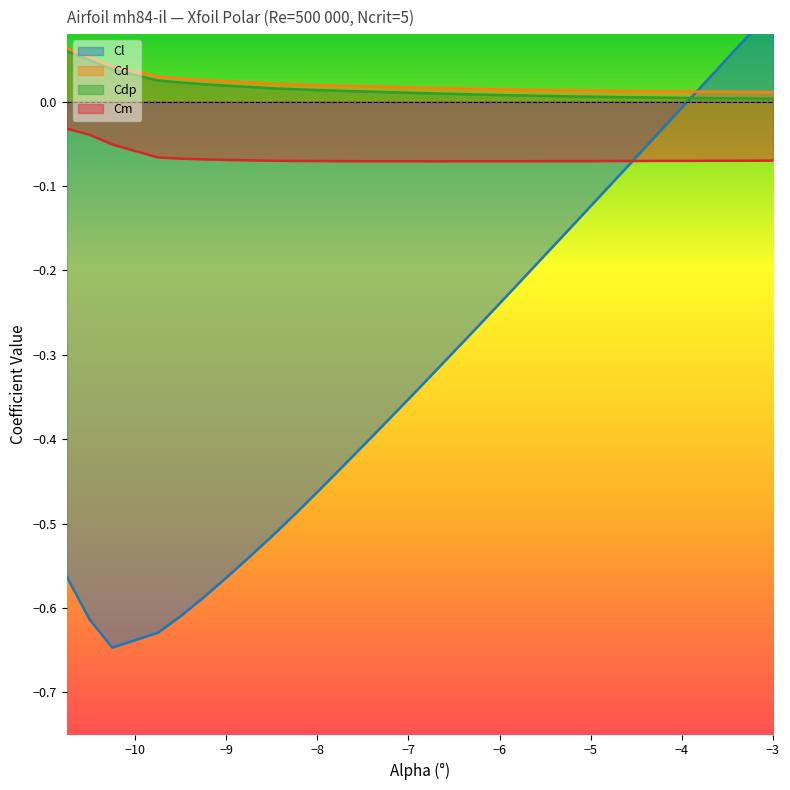

Is the value of Cdp at -7.25 greater than the value of Cm at -4.75?

Yes